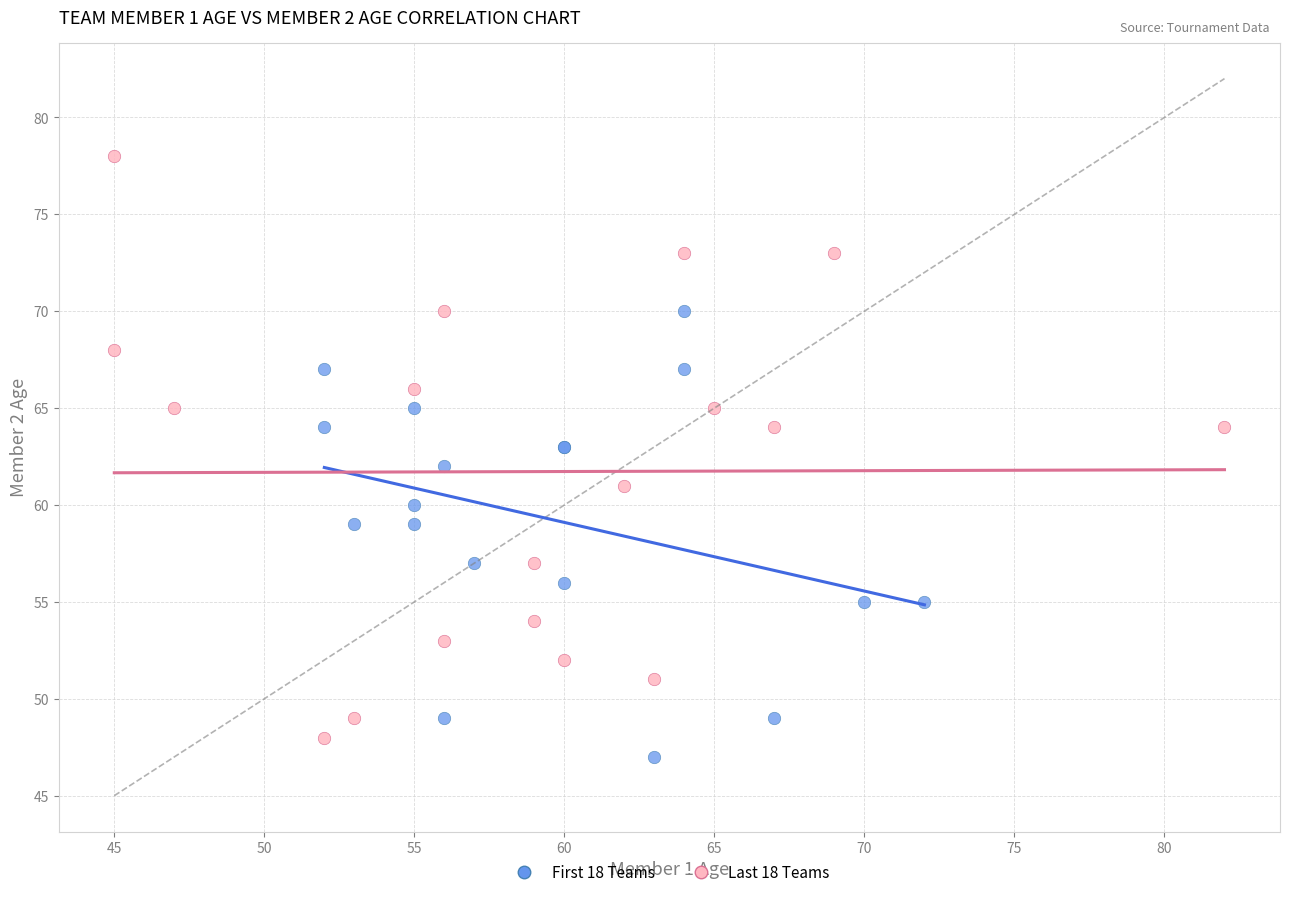

Which series has the largest Y range (max minus min)?

Last 18 Teams